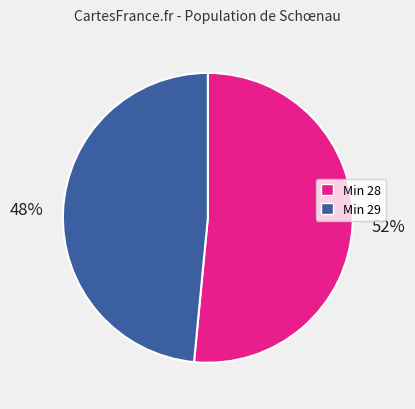

To the nearest percent, what is the average slice percentage?

50%